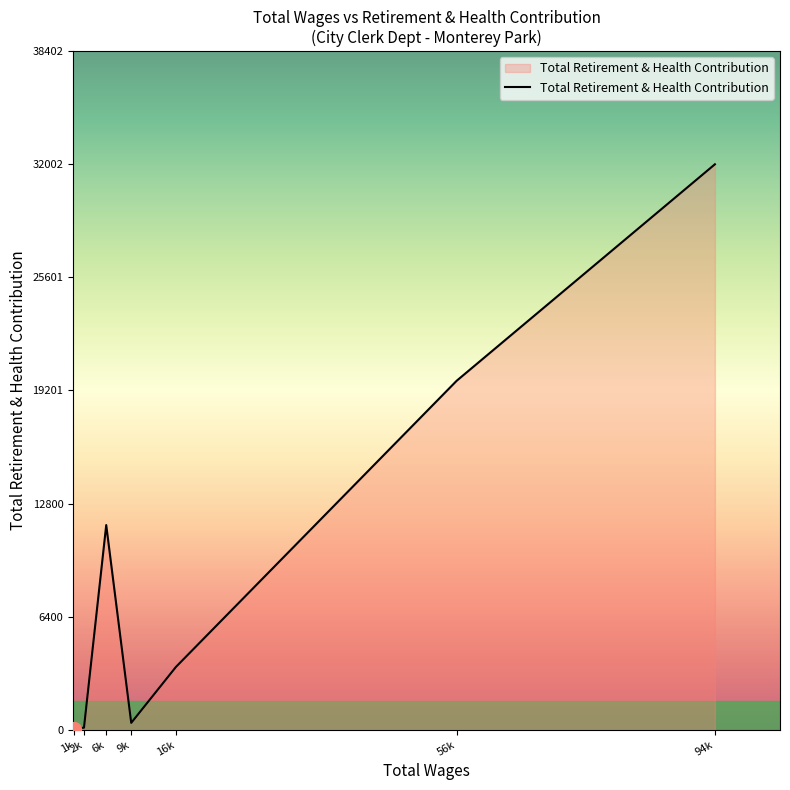

How many values are below 3555?

3